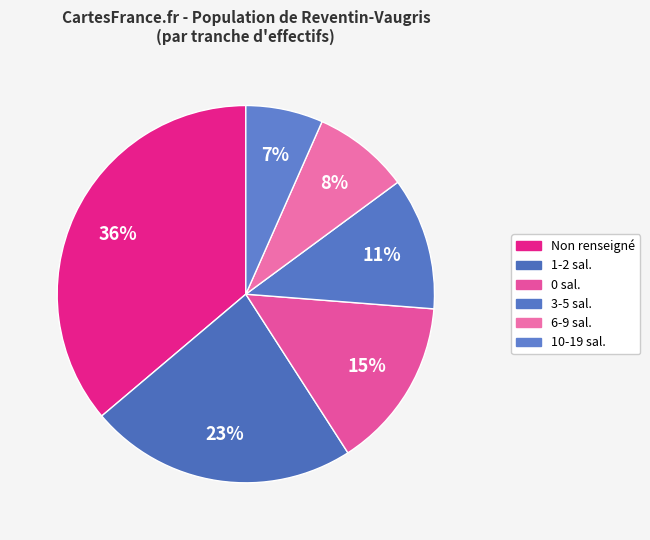

Does any single category account for the majority?

No